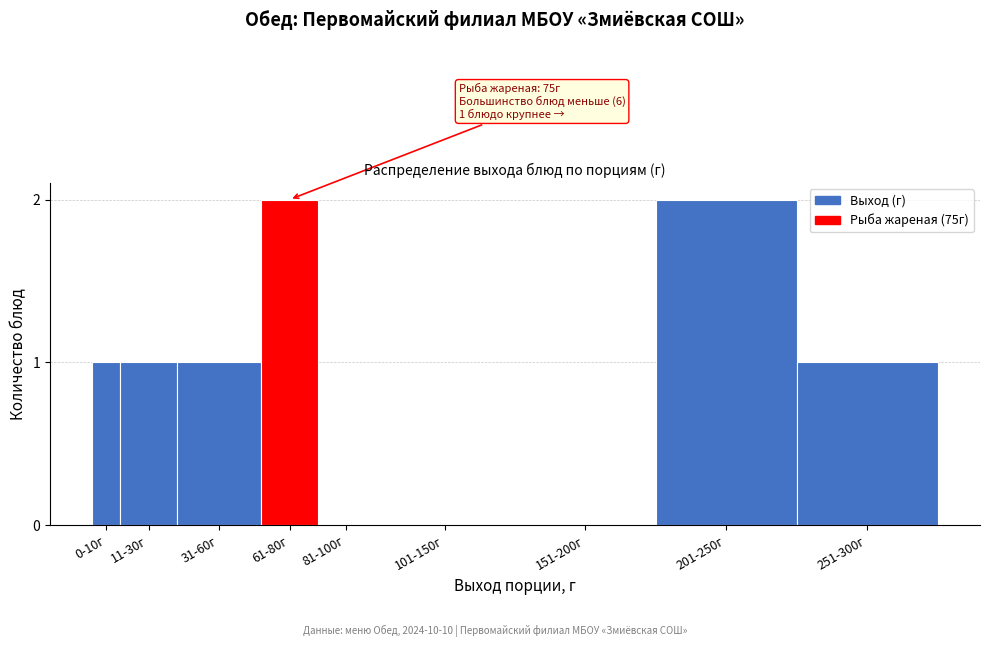

Reading right to left, transcribe all the data shown in this chart.

251-300г=1	201-250г=2	151-200г=0	101-150г=0	81-100г=0	61-80г=2	31-60г=1	11-30г=1	0-10г=1